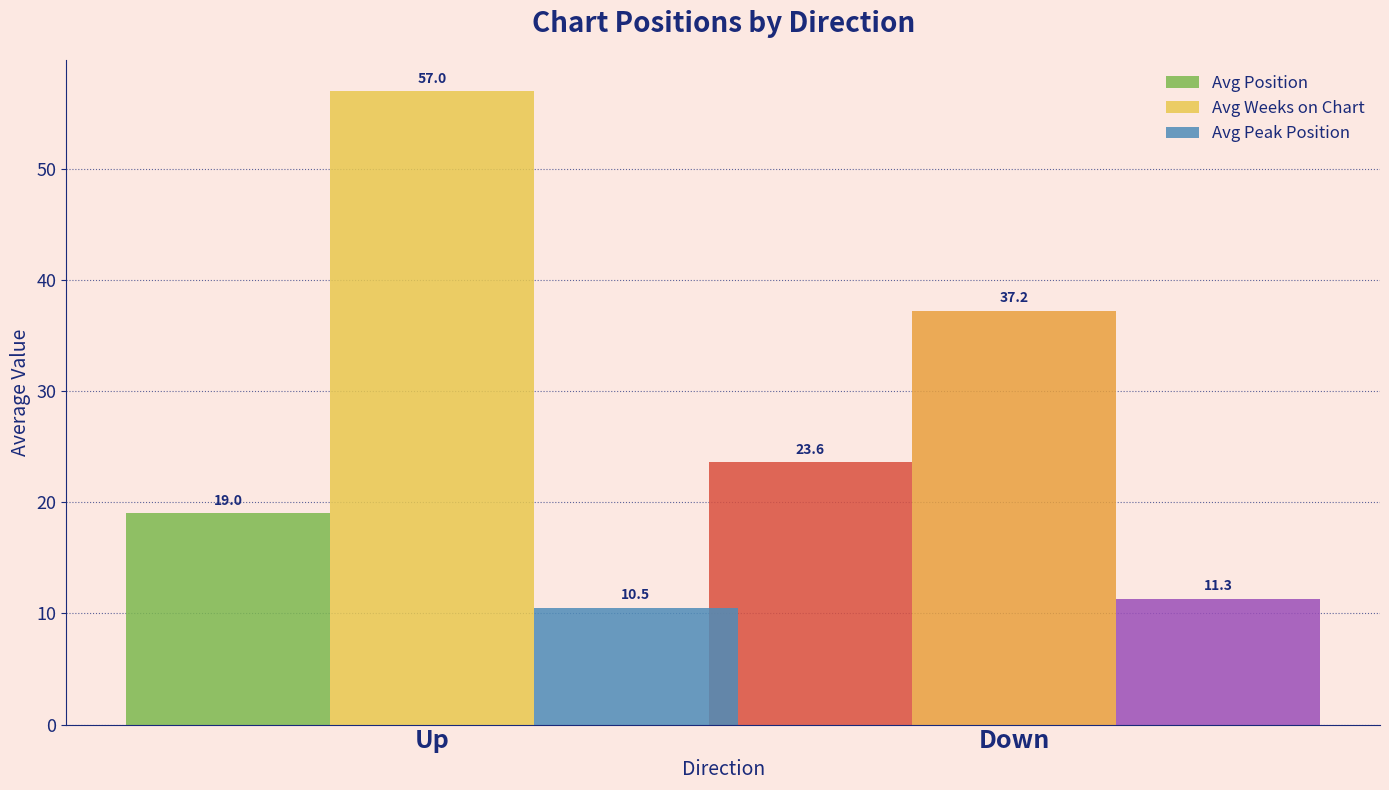

At which label does Avg Peak Position first exceed 11?

Down